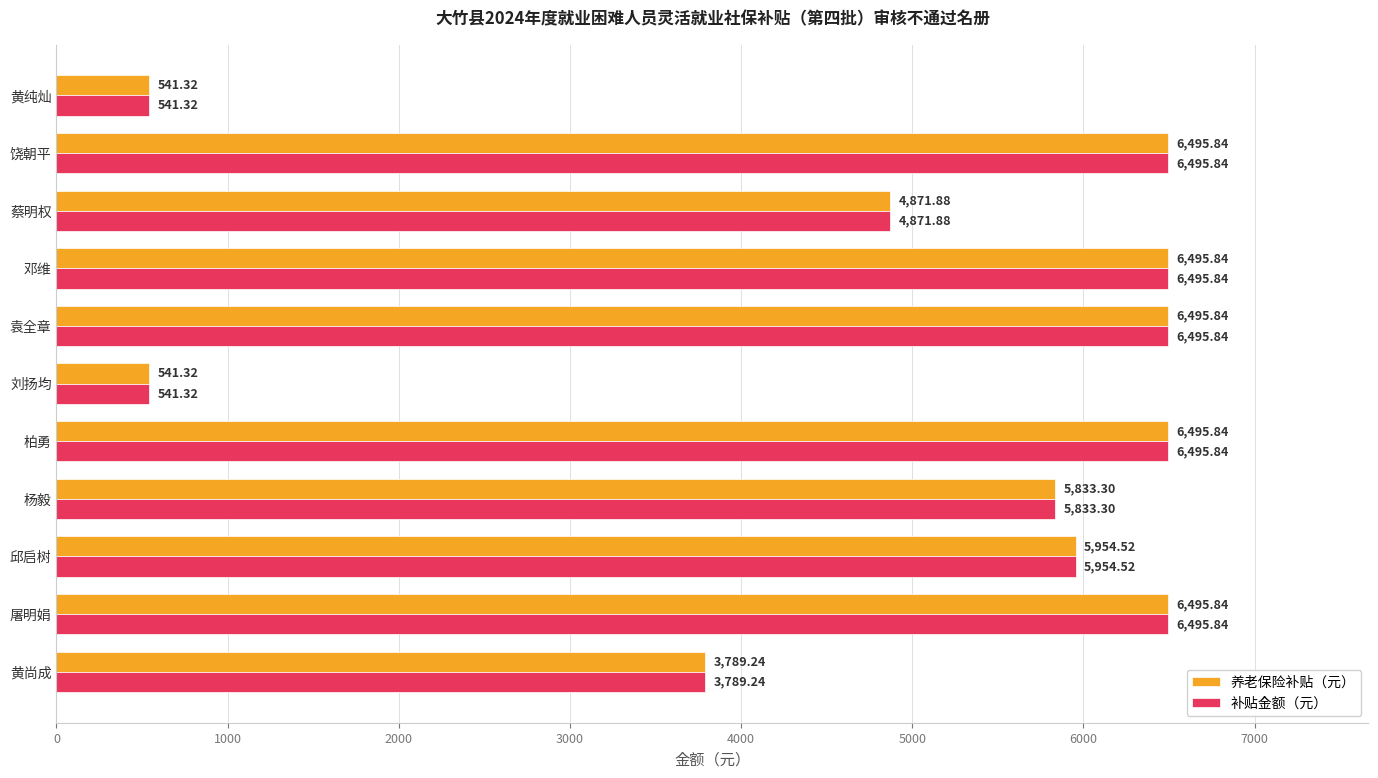

What are all the series names shown in the legend?

养老保险补贴（元）, 补贴金额（元）